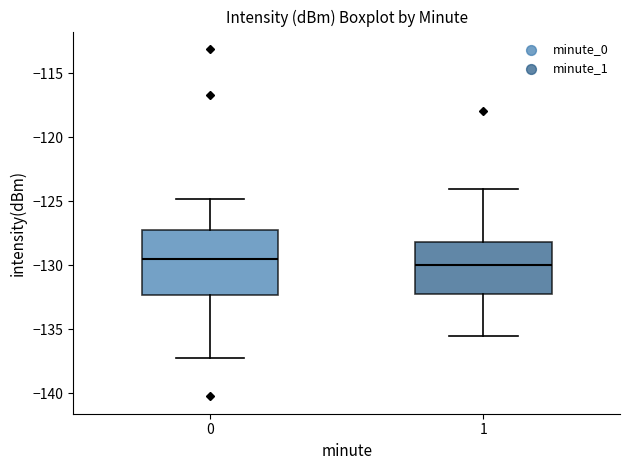

Comparing the boxes themselves (not the whiskers), which one is the tallest?

0